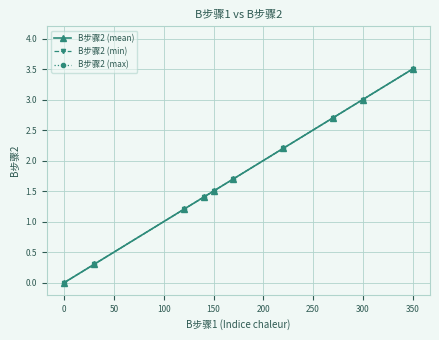

True or false: B步骤2 (min) and B步骤2 (mean) cross at least once.

False